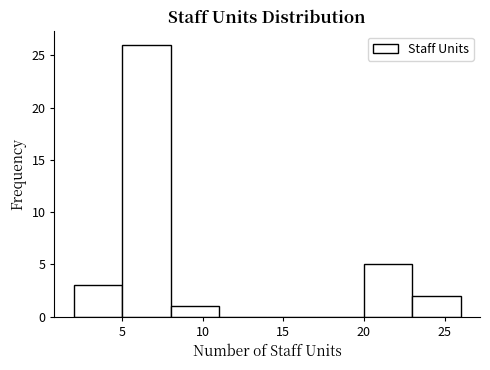

Reading left to right, transcribe this chart: for each bar, give the range it covers on the x-axis and its height. The values are not printed on the chart, so give them approximately, as read against the axis.

2 to 5: 3
5 to 8: 26
8 to 11: 1
11 to 14: 0
14 to 17: 0
17 to 20: 0
20 to 23: 5
23 to 26: 2